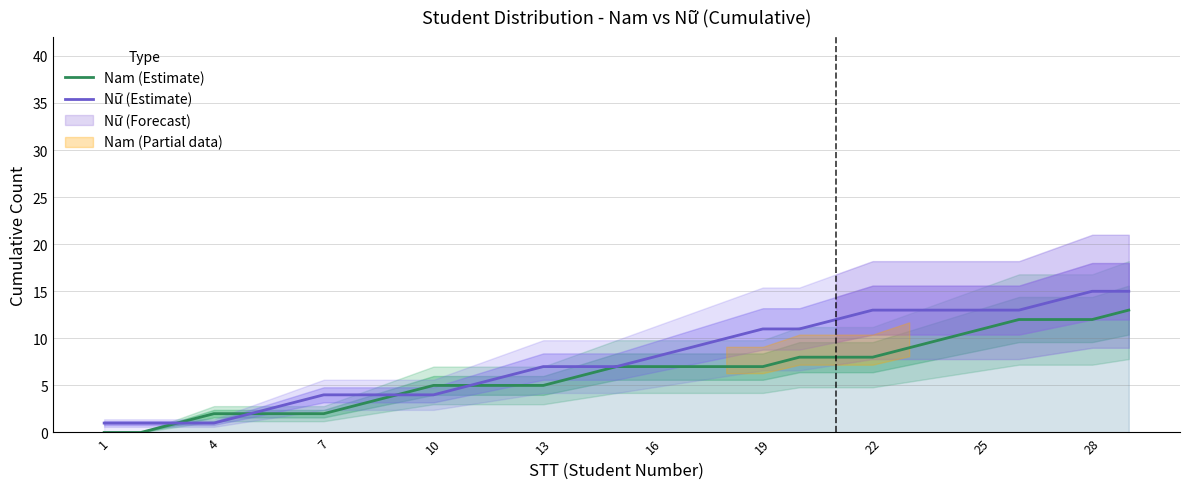

What is the highest value of the Nam (Estimate) series?

13